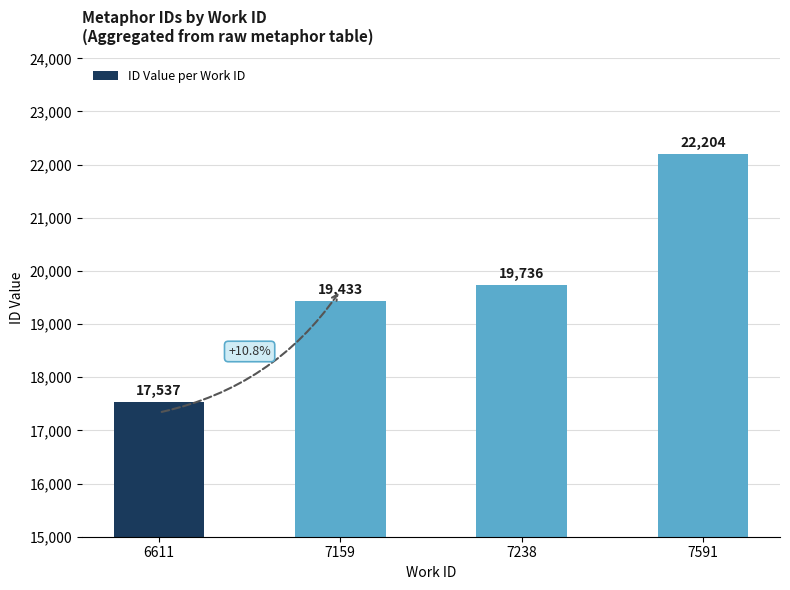

Between 6611 and 7591, which is larger?

7591